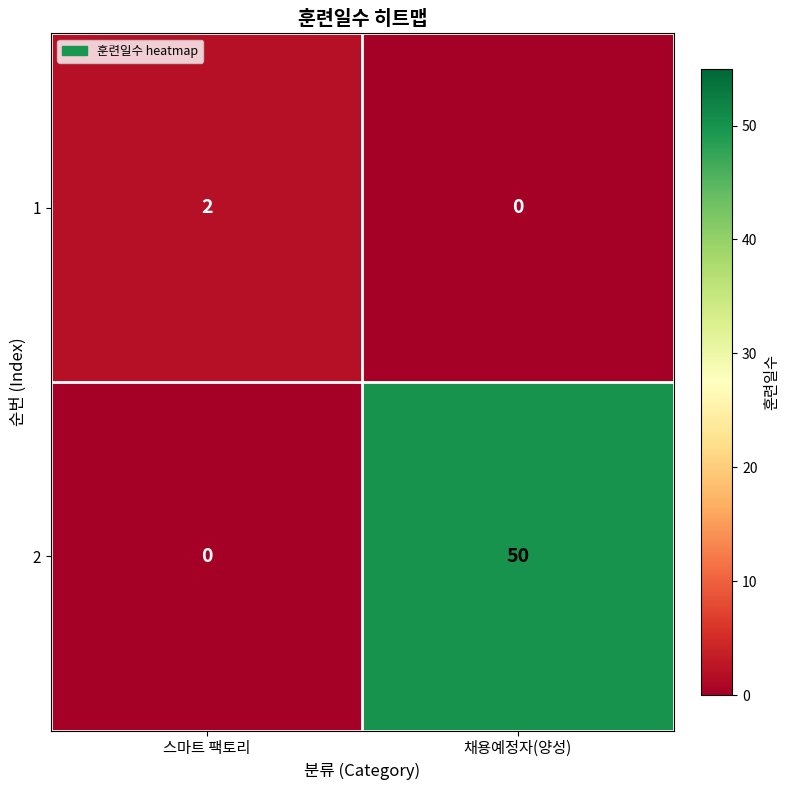

How many values in the 1 series are below 2?

1